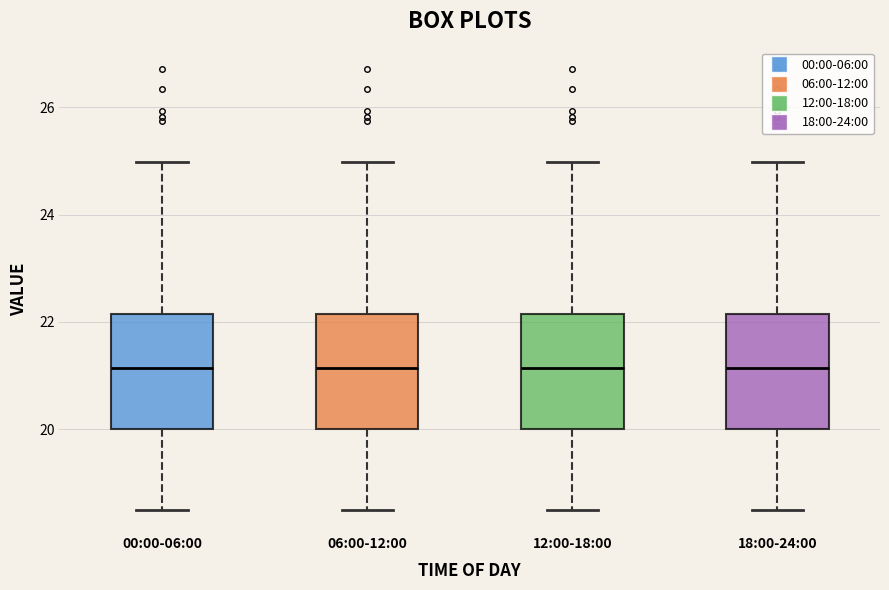

Reading left to right, transcribe this box plot: for each box, give where its median line is, the range the box spans, and where its two whiskers end, as read against the y-axis. The values are not printed on the chart, so give them approximately, as read against the axis.

00:00-06:00: median 21.2, box 20.0 to 22.2, whiskers 18.6 to 25.0
06:00-12:00: median 21.2, box 20.0 to 22.2, whiskers 18.6 to 25.0
12:00-18:00: median 21.2, box 20.0 to 22.2, whiskers 18.6 to 25.0
18:00-24:00: median 21.2, box 20.0 to 22.2, whiskers 18.6 to 25.0